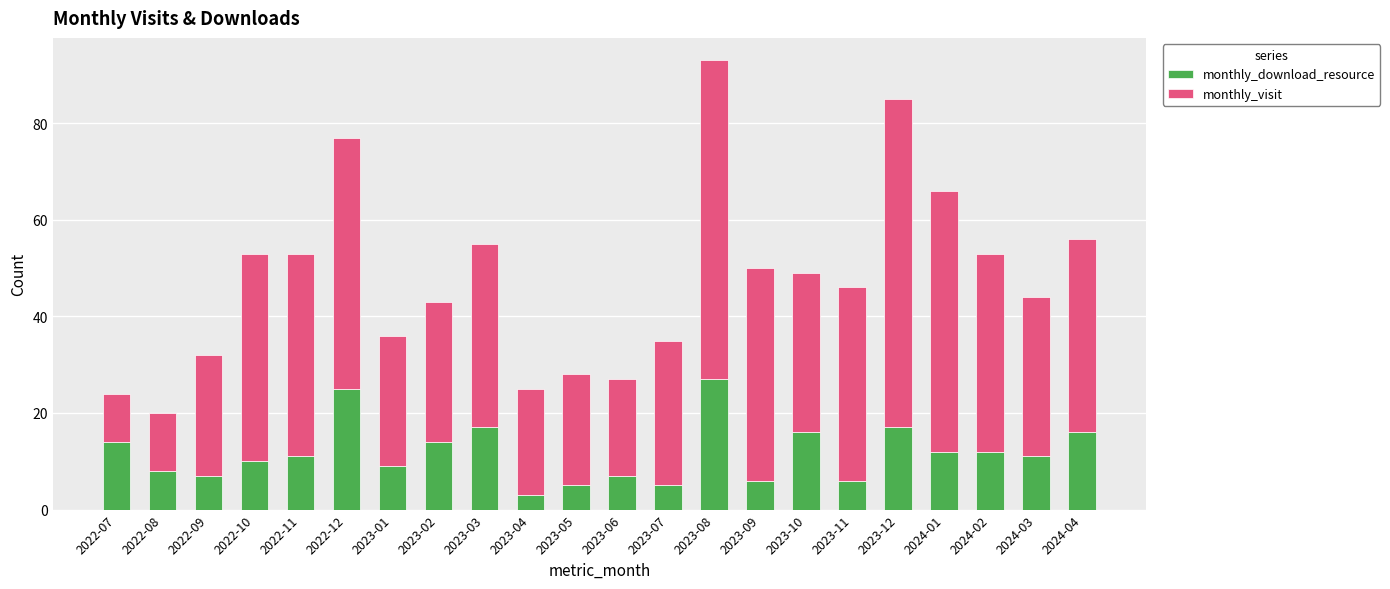

What is the sum of the monthly_download_resource values at 2022-10 and 2023-11?

16